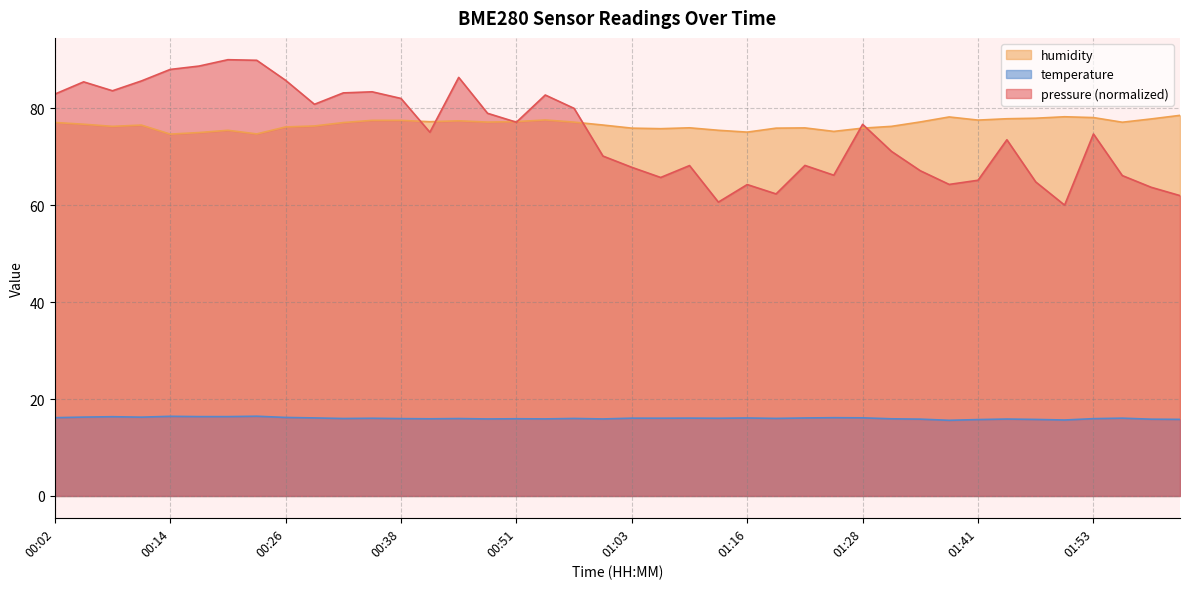

Between 01:22 and 01:28, which is larger?

01:28